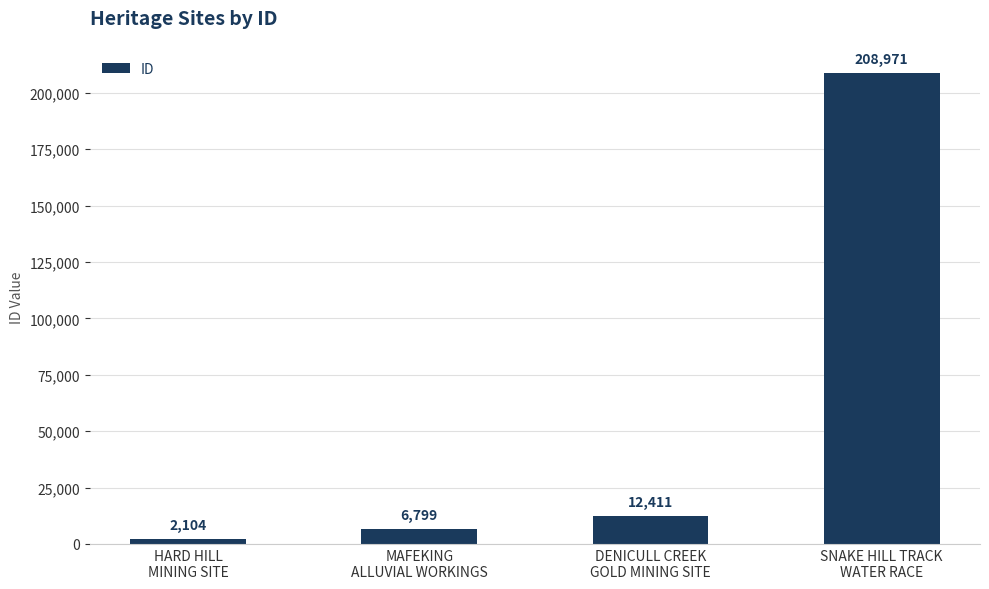

What is the label of the 1st bar from the left?

HARD HILL
MINING SITE